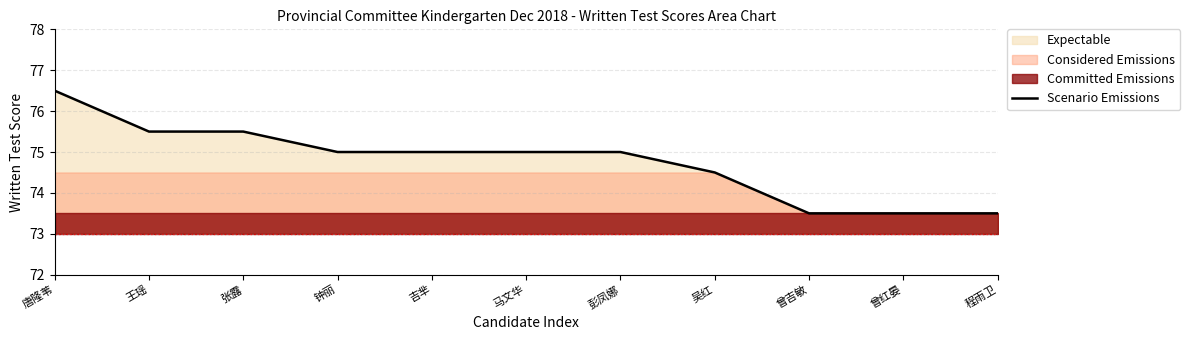

What is the label of the 7th point from the left?

彭凤娜